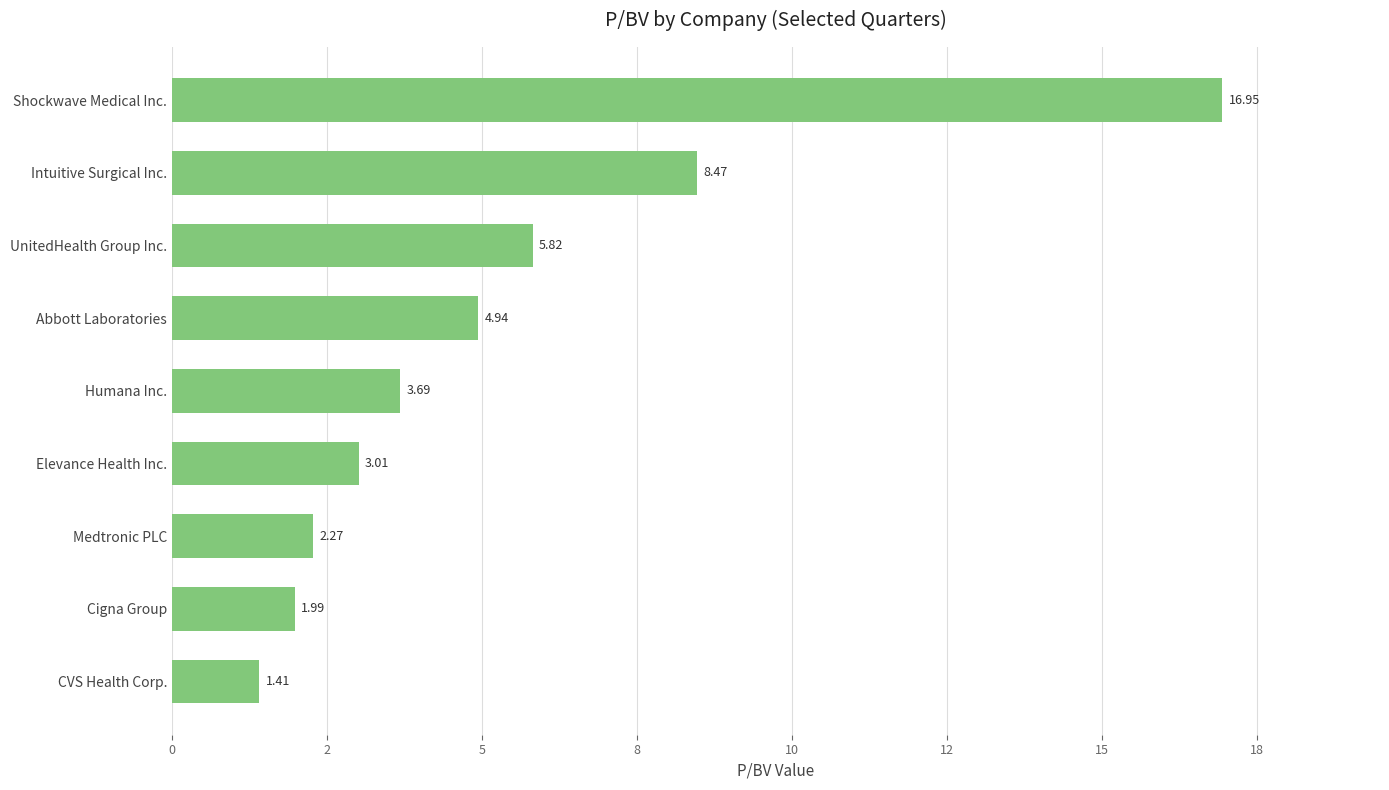

Are the bars horizontal?

Yes